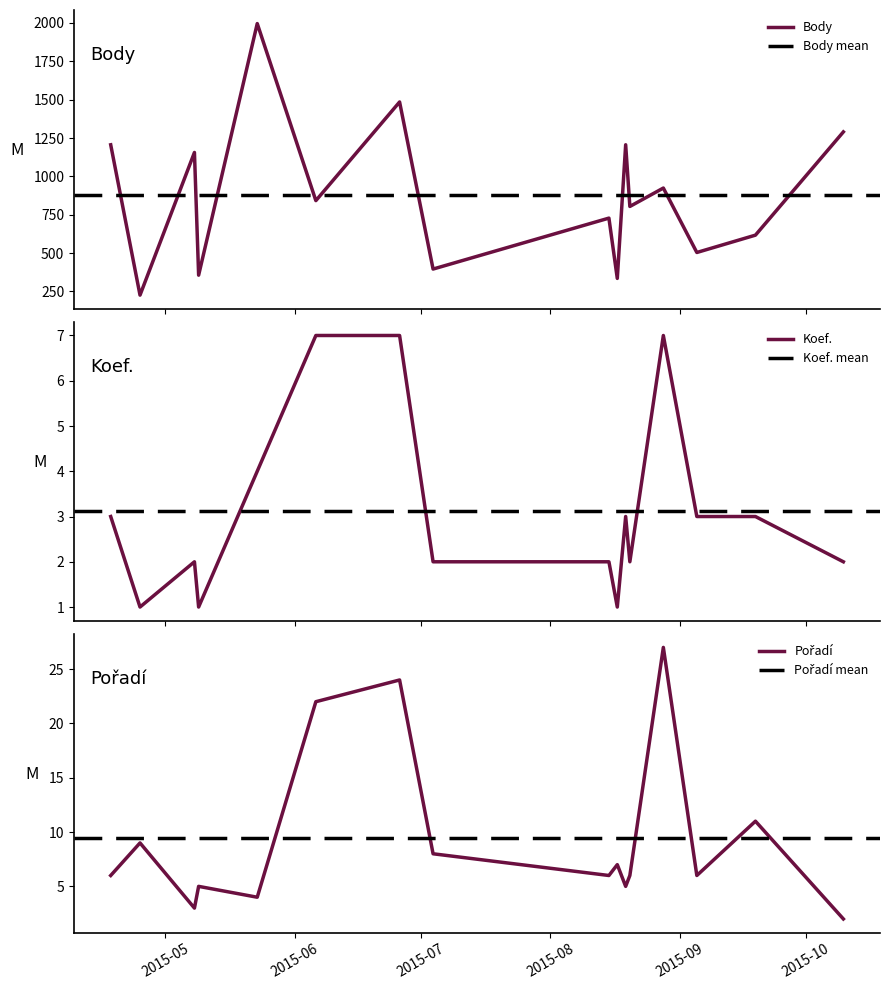

What is the label of the 7th point from the left?

2015-06-26